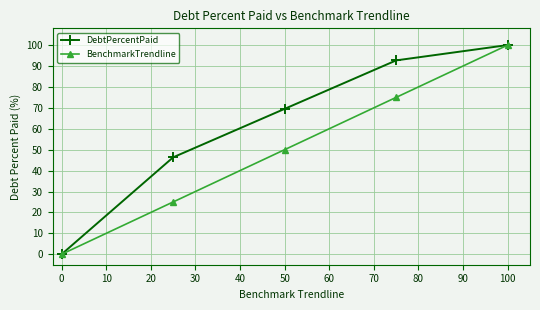

How many positive values does the BenchmarkTrendline series have?

4